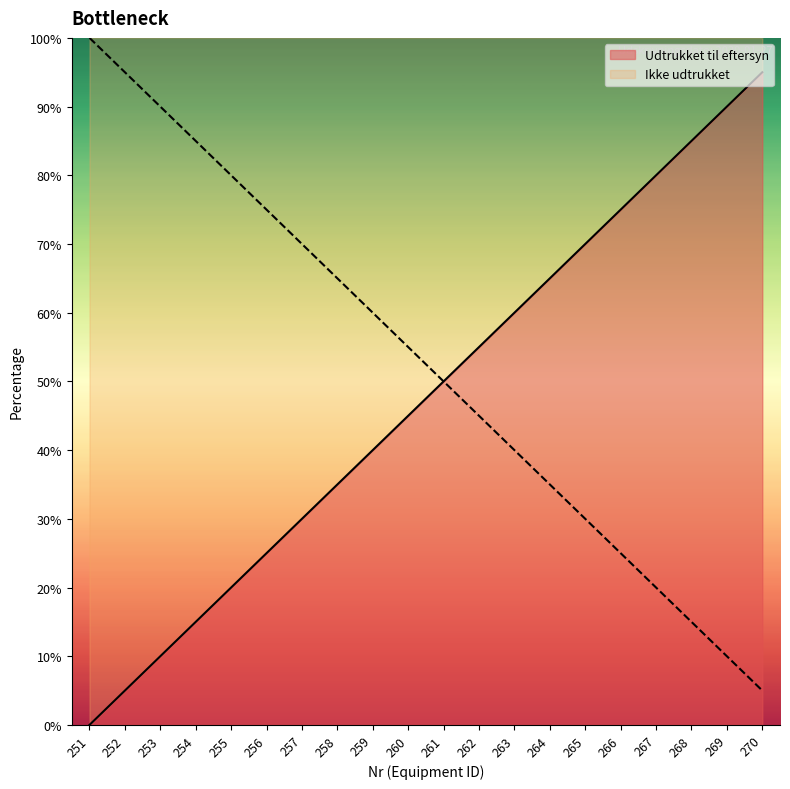

What is the change in value from 265 to 267?

+10.0